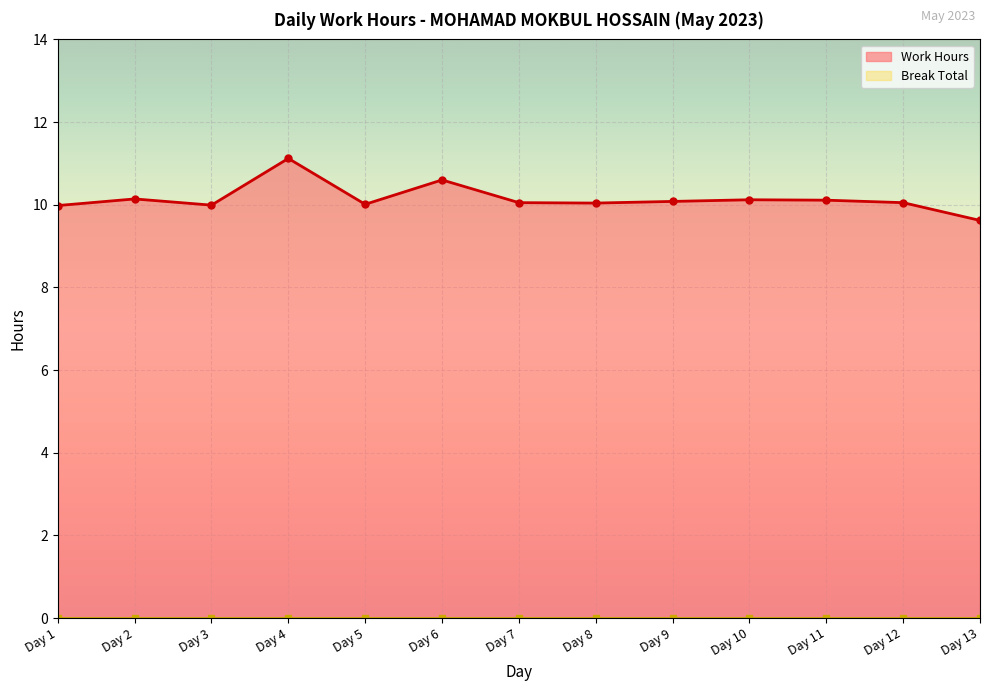

The value at Day 2 is 3.6. True or false?

False